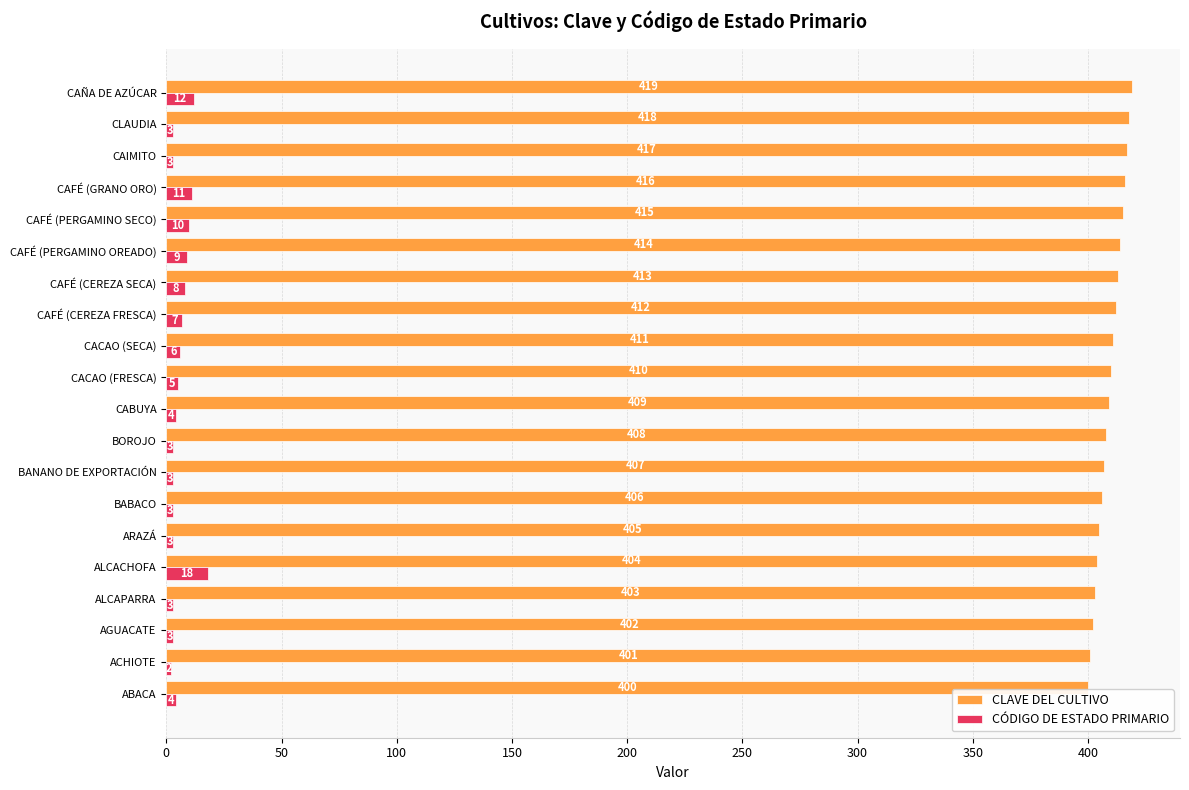

How many data points in CÓDIGO DE ESTADO PRIMARIO are less than 4?

9